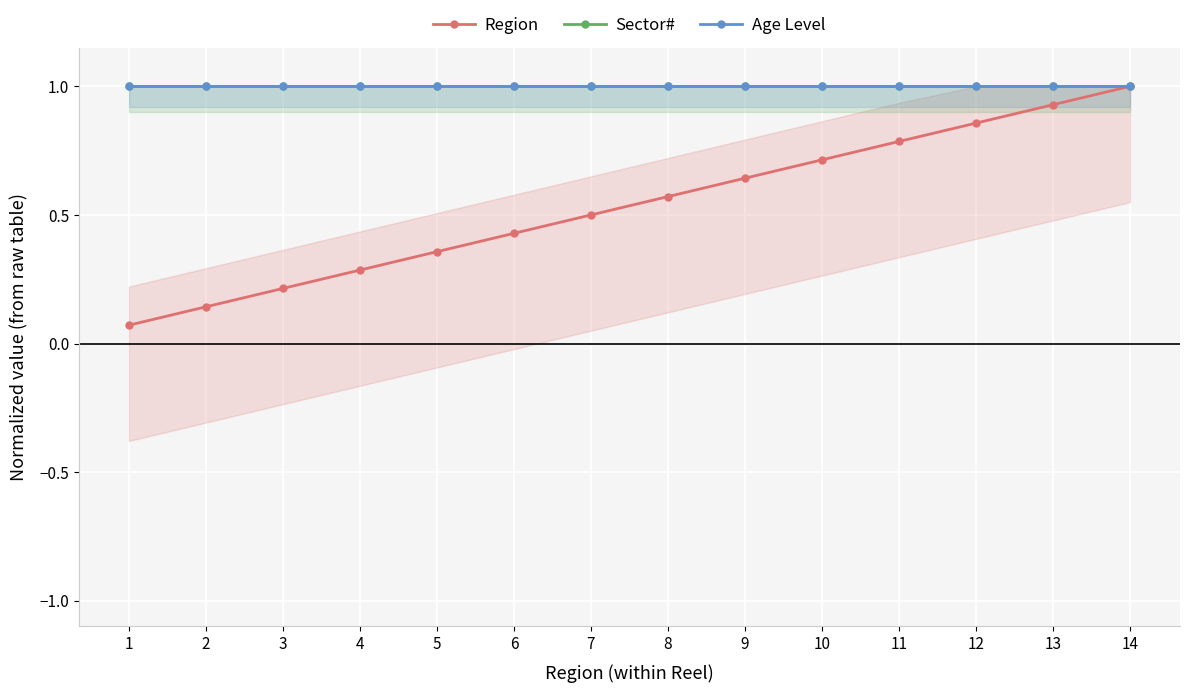

What is the total value across all series at 7?

2.5